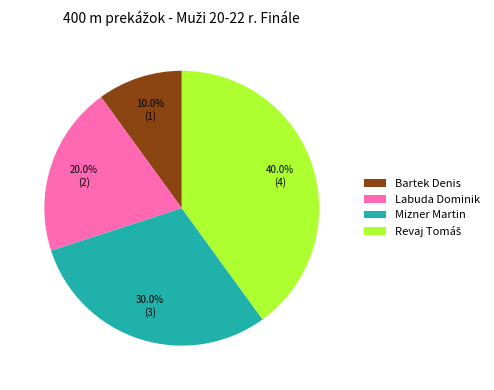

Does Labuda Dominik account for over 50% of the chart?

No